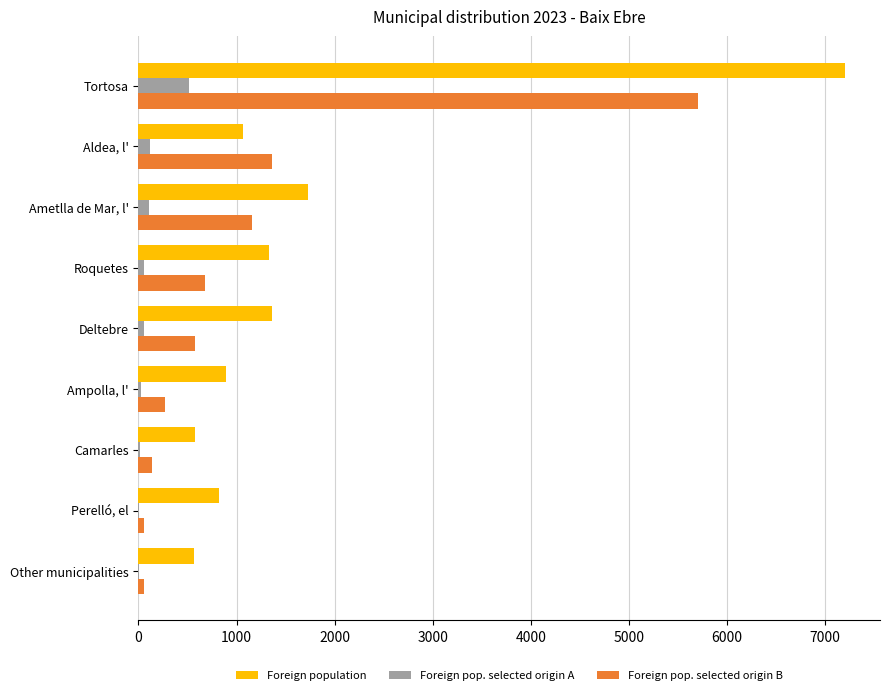

What are all the series names shown in the legend?

Foreign population, Foreign pop. selected origin A, Foreign pop. selected origin B